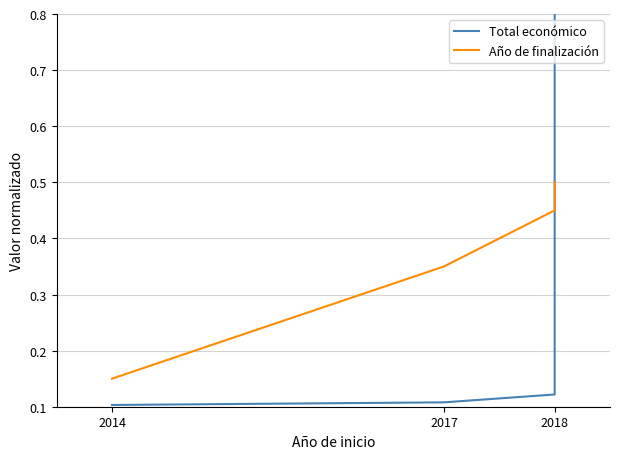

How many lines are shown in the chart?

2